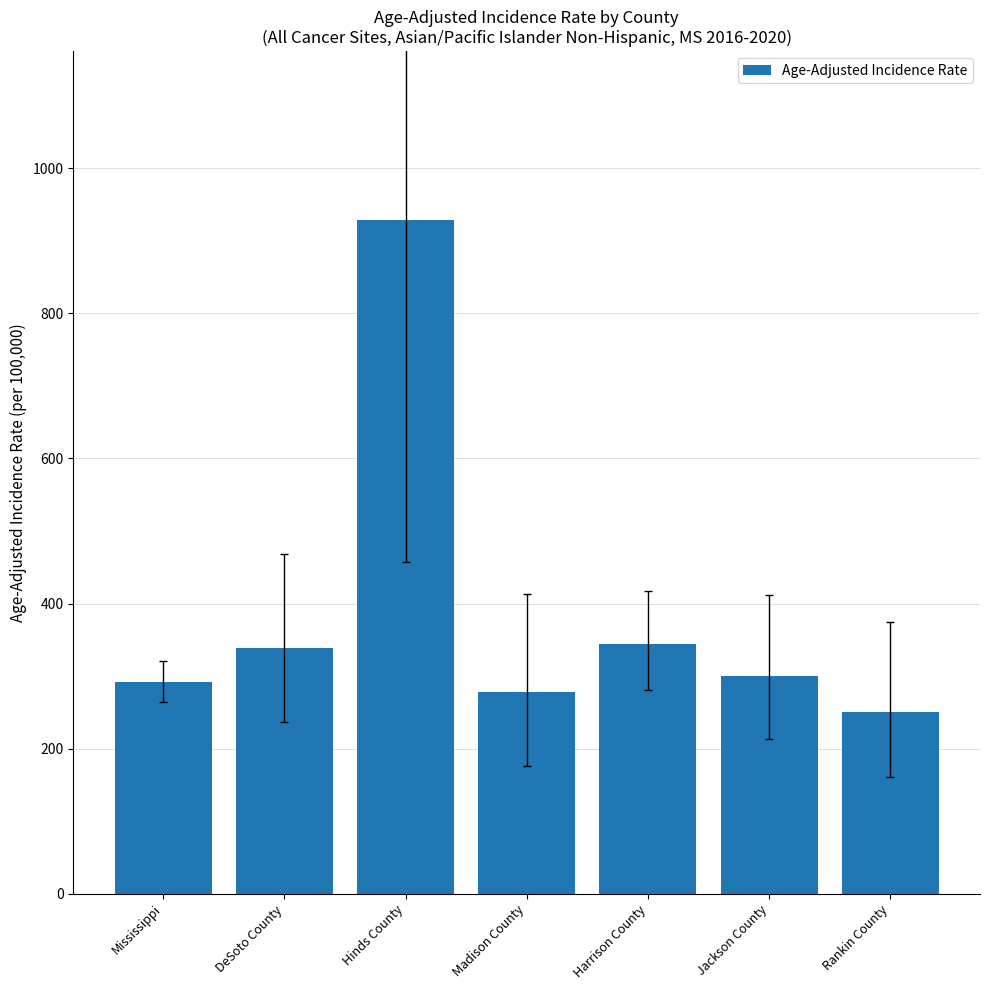

Which has a higher value, Madison County or Rankin County?

Madison County